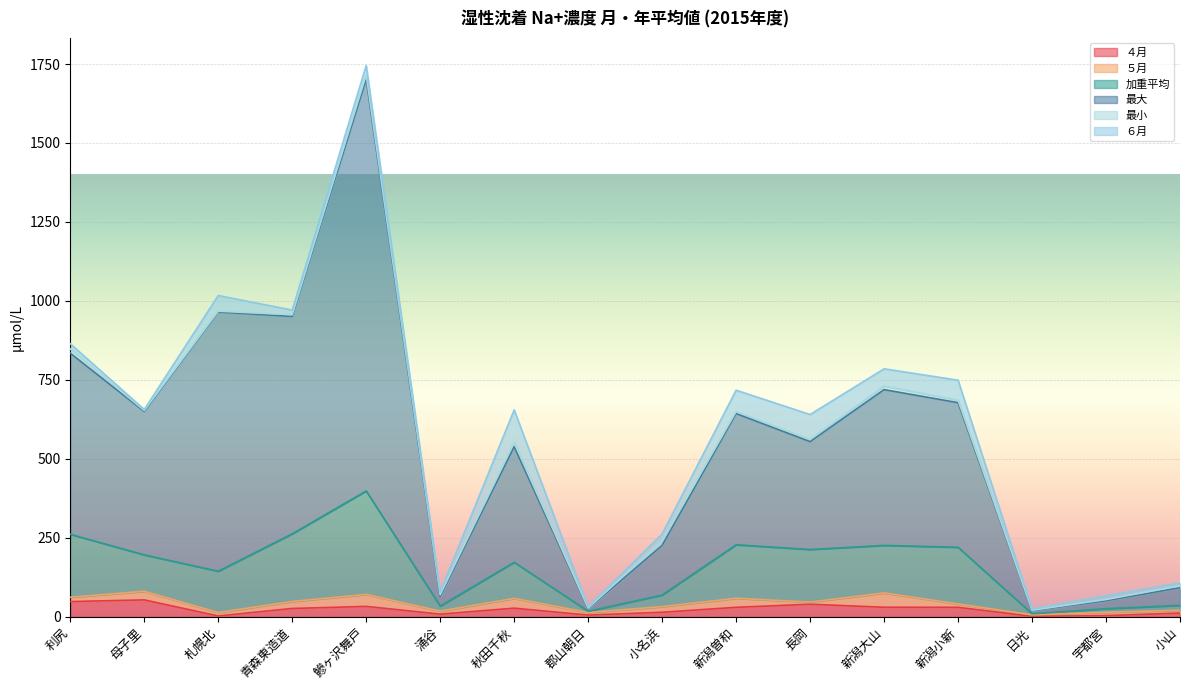

The value of 加重平均 at 新潟曽和 is 228.3. True or false?

True